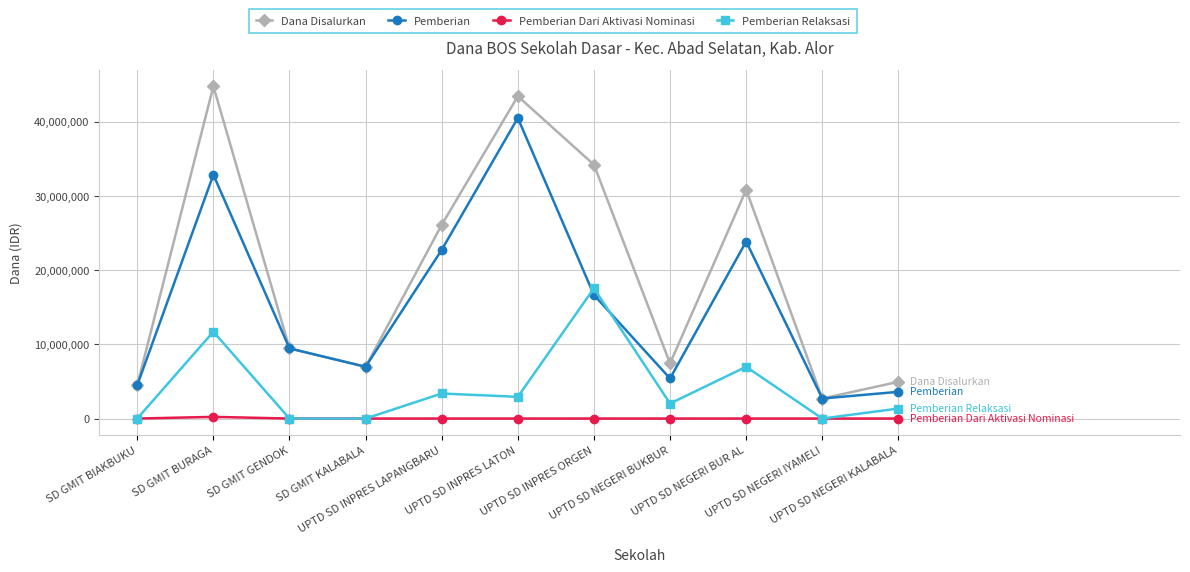

Which series has the largest range (max minus min)?

Dana Disalurkan